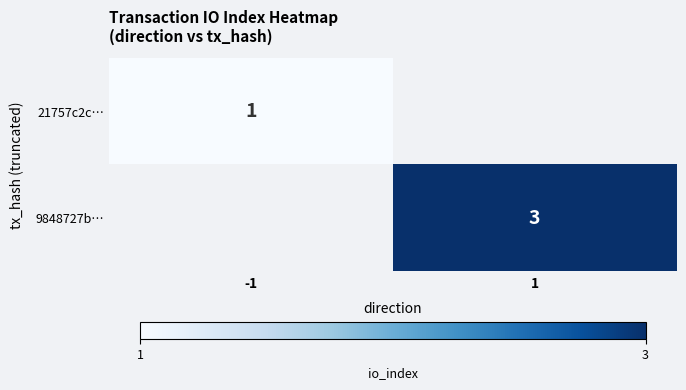

Is it true that 21757c2c… equals 1 at -1?

True